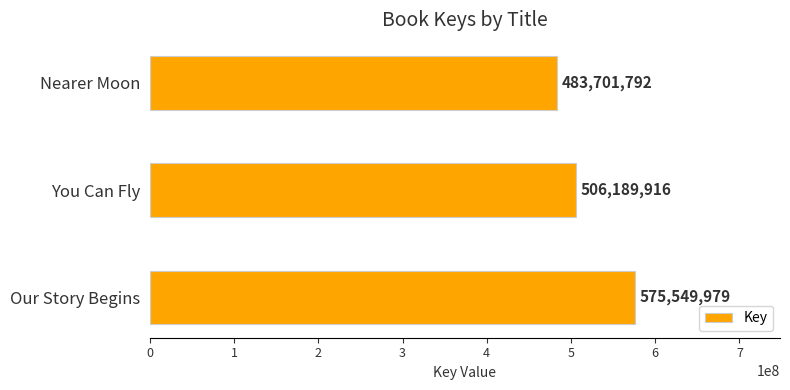

The chart shows a value of 275637515 at Nearer Moon. True or false?

False